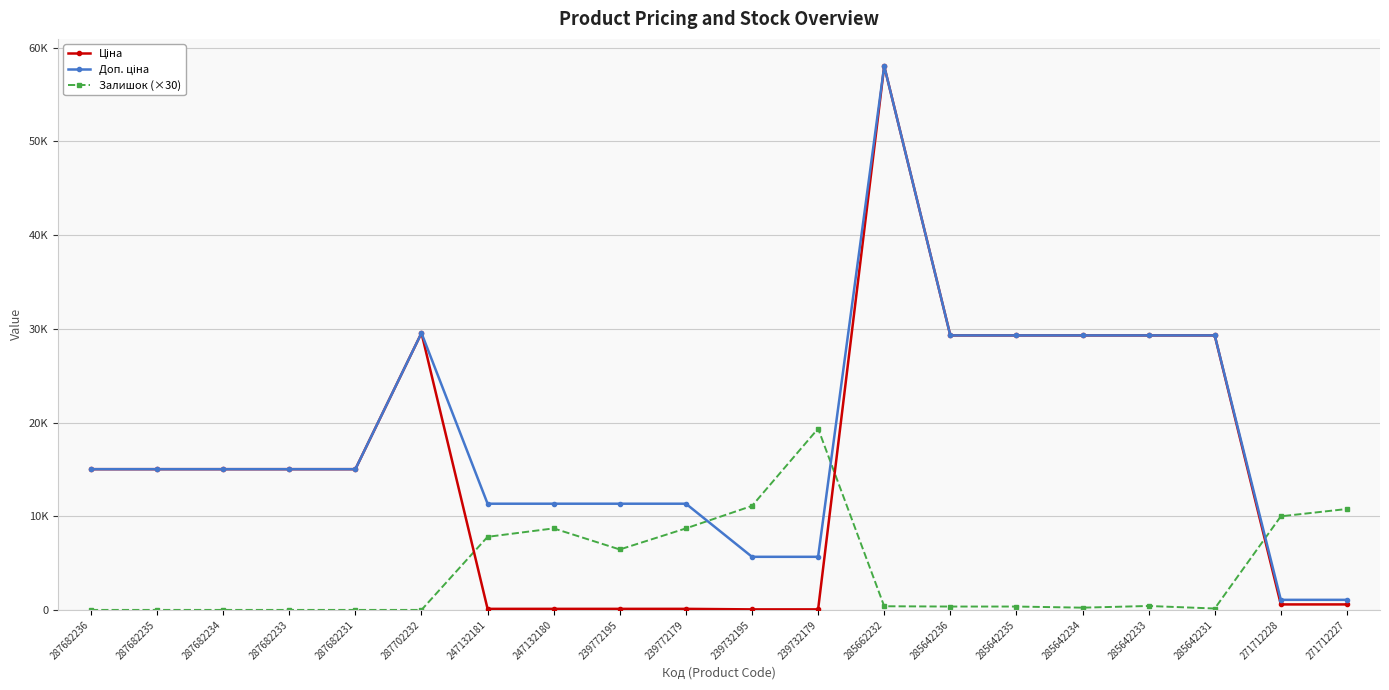

The Залишок (×30) series shows 8700.0 at 247132180. True or false?

True